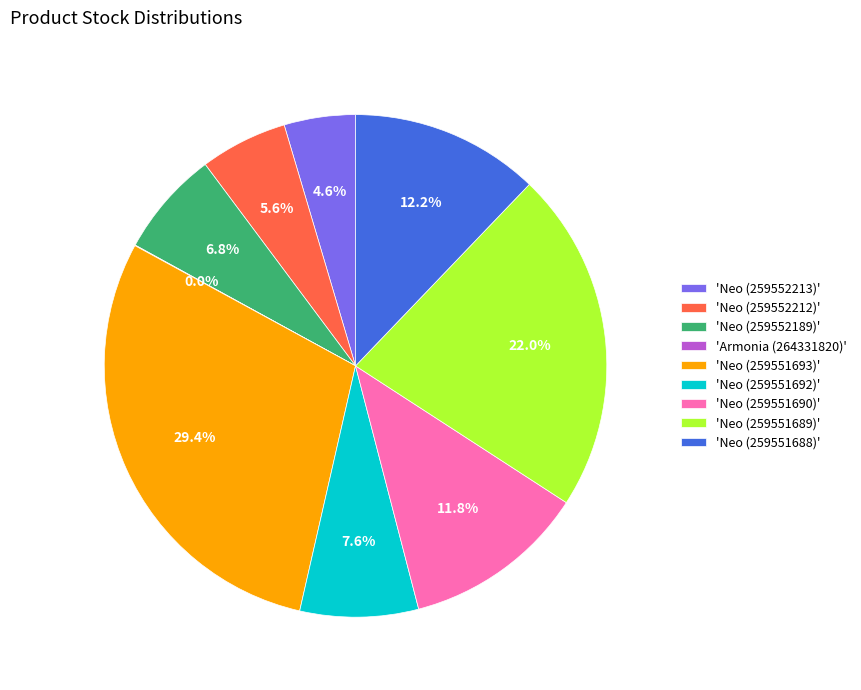

What is the total percentage of 'Neo (259551688)' and 'Neo (259551690)'?

24.0%